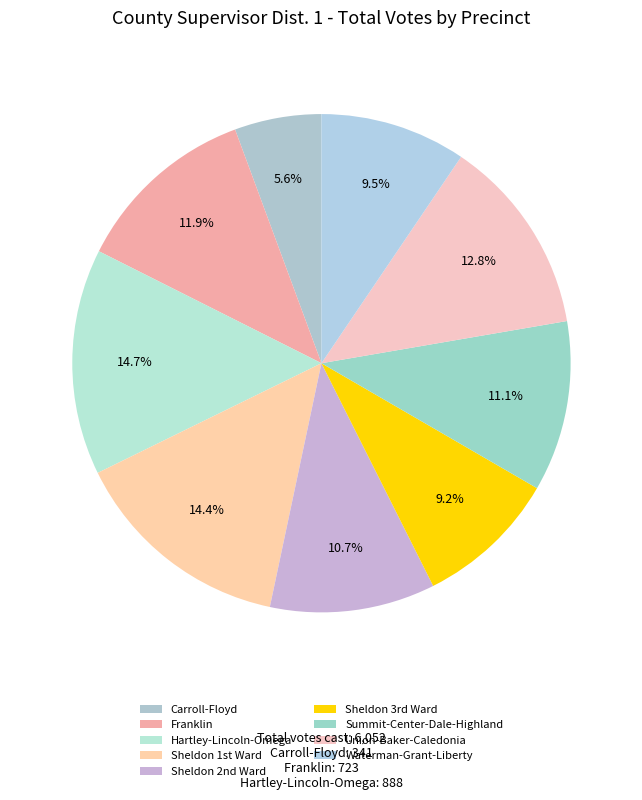

Does Summit-Center-Dale-Highland represent more than half of the total?

No